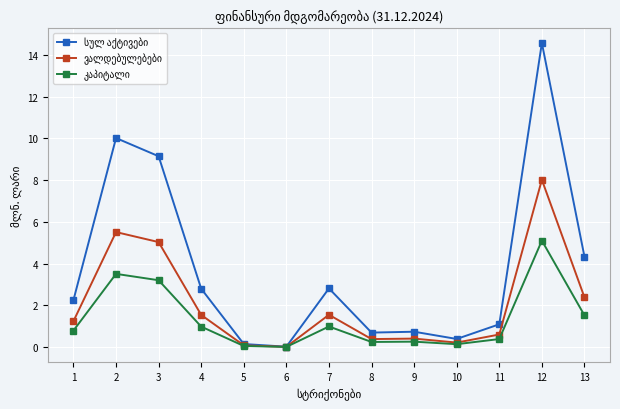

At which category is the sum across all series the highest?

12